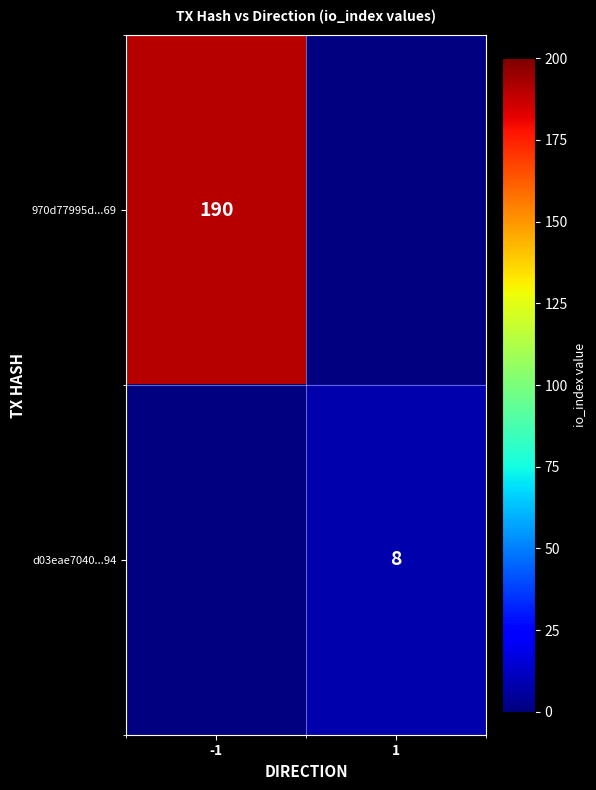

The value of 970d77995d...69 at -1 is 331. True or false?

False